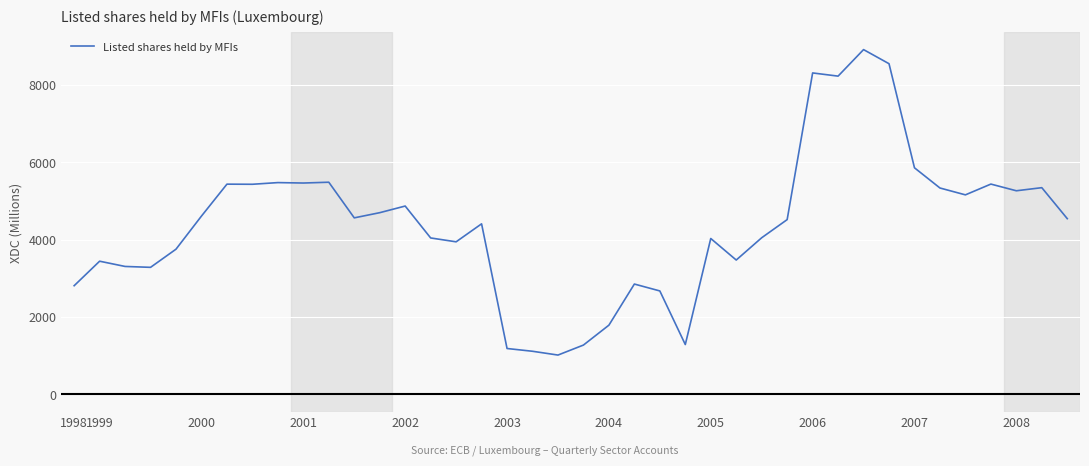

What is the minimum value shown in the chart?

1016.0